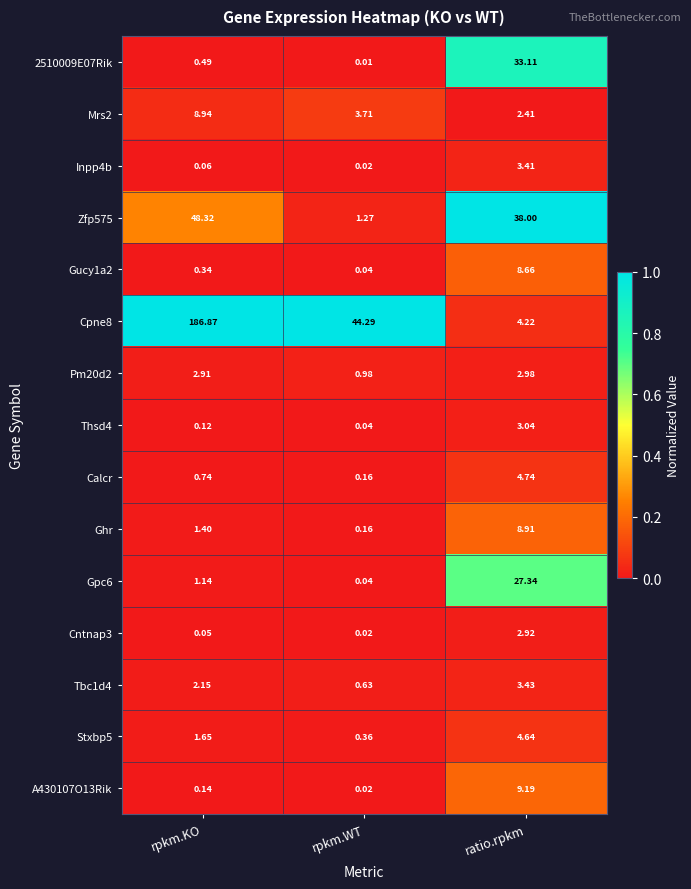

At which category is the sum across all series the highest?

rpkm.KO